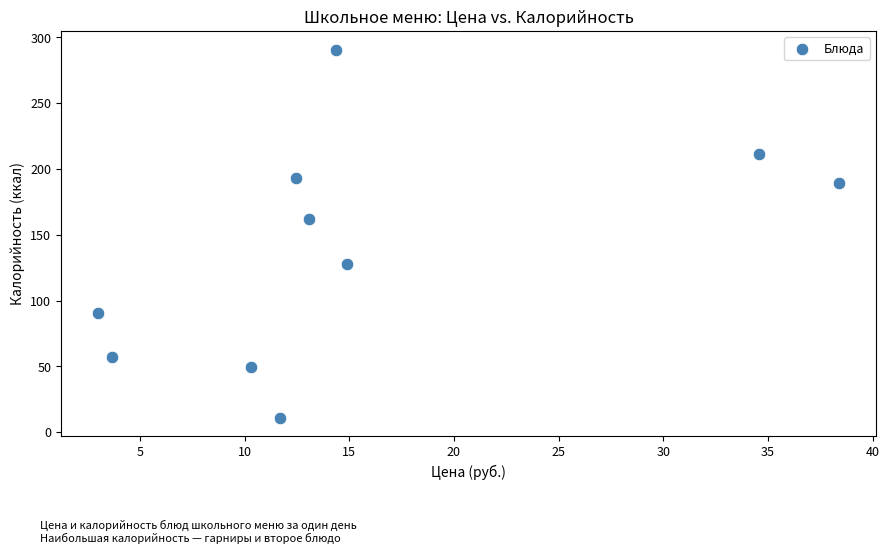

What Y value in the scatter plot is closest to 150?

161.9